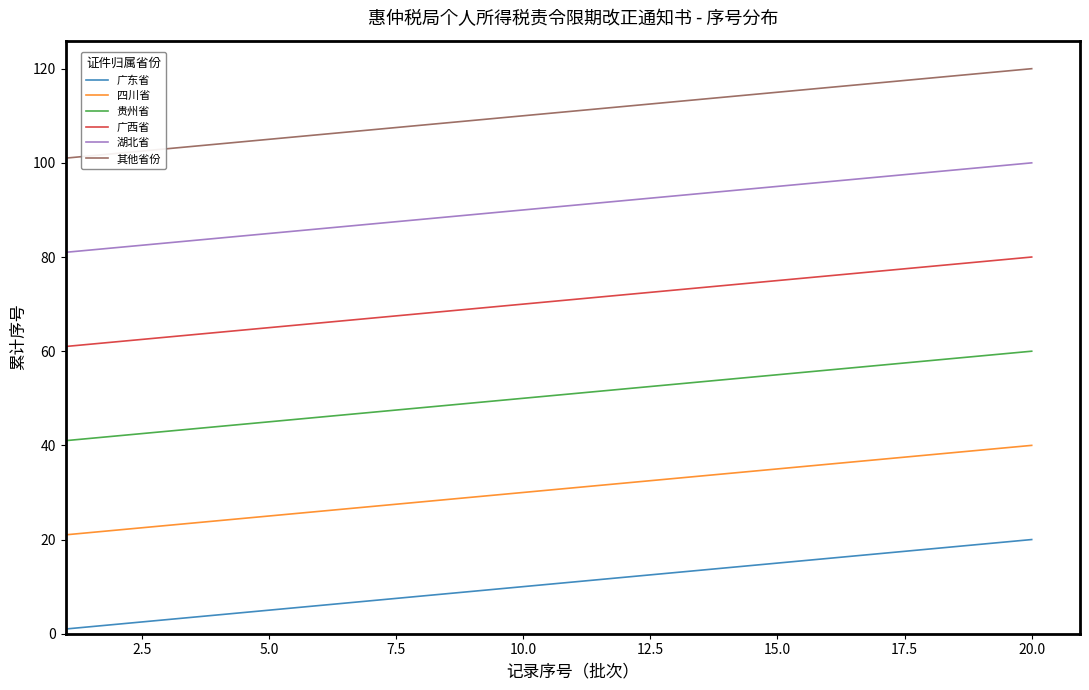

What is the greatest value displayed?

120